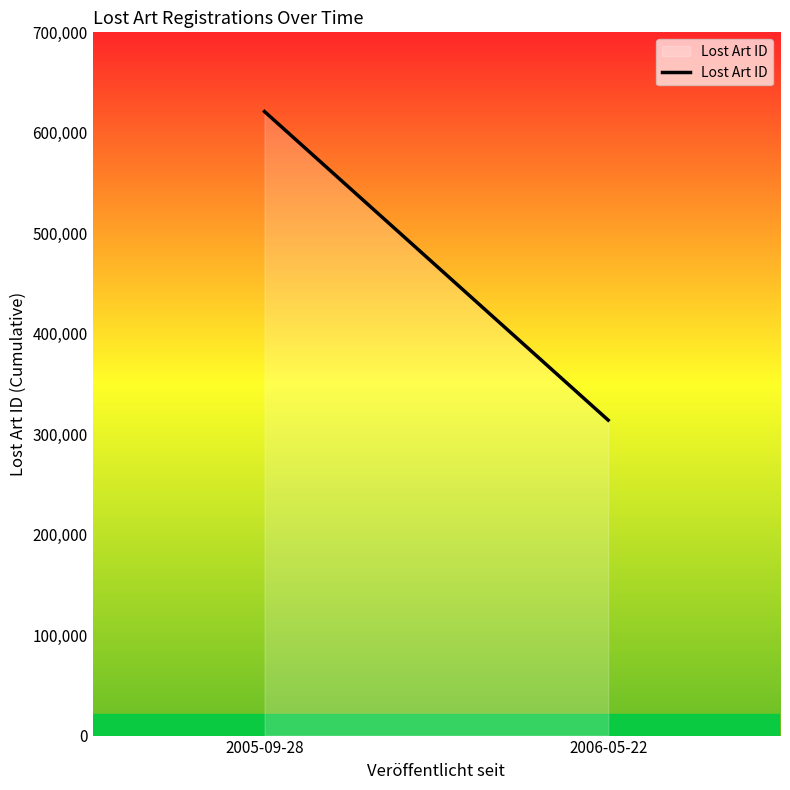

What is the ratio of the value at 2006-05-22 to the value at 2005-09-28?

0.5